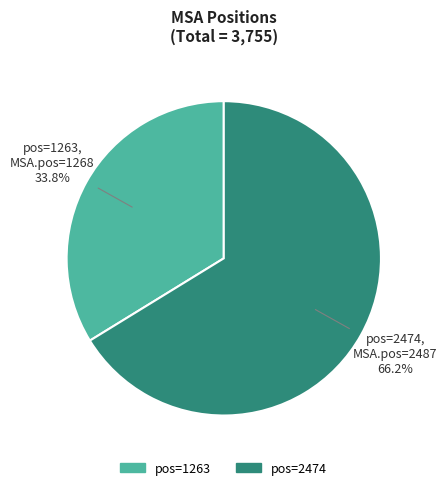

To the nearest percent, what is the average slice percentage?

50%